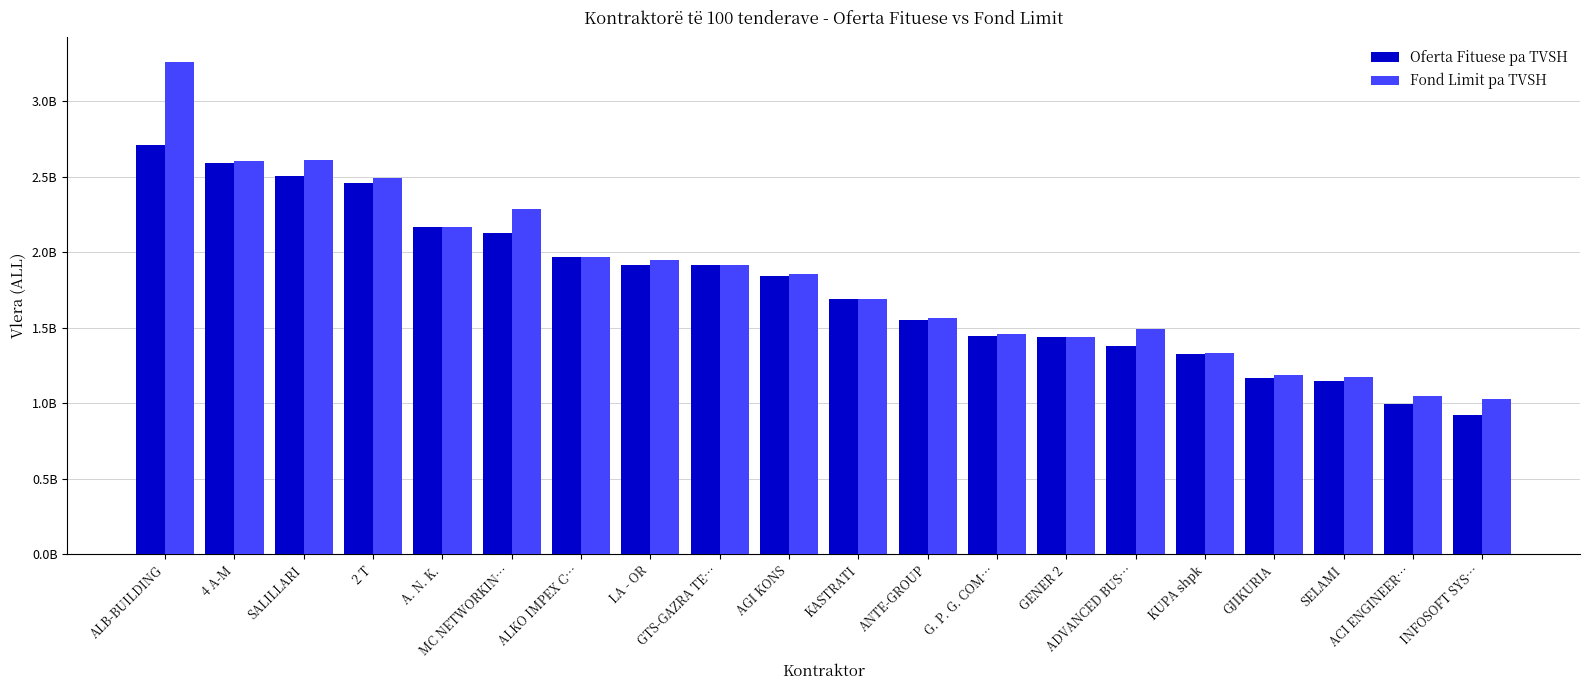

Between ALB-BUILDING and GTS-GAZRA TE…, which series saw the biggest shift?

Fond Limit pa TVSH